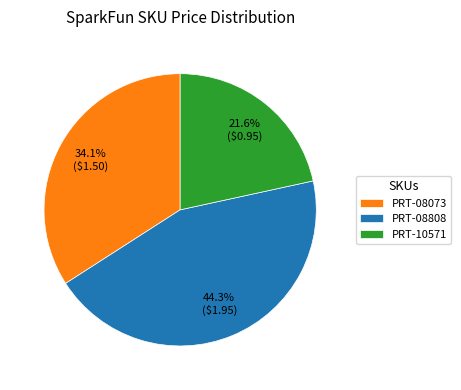

The PRT-08073 slice represents 40% of the pie. True or false?

False